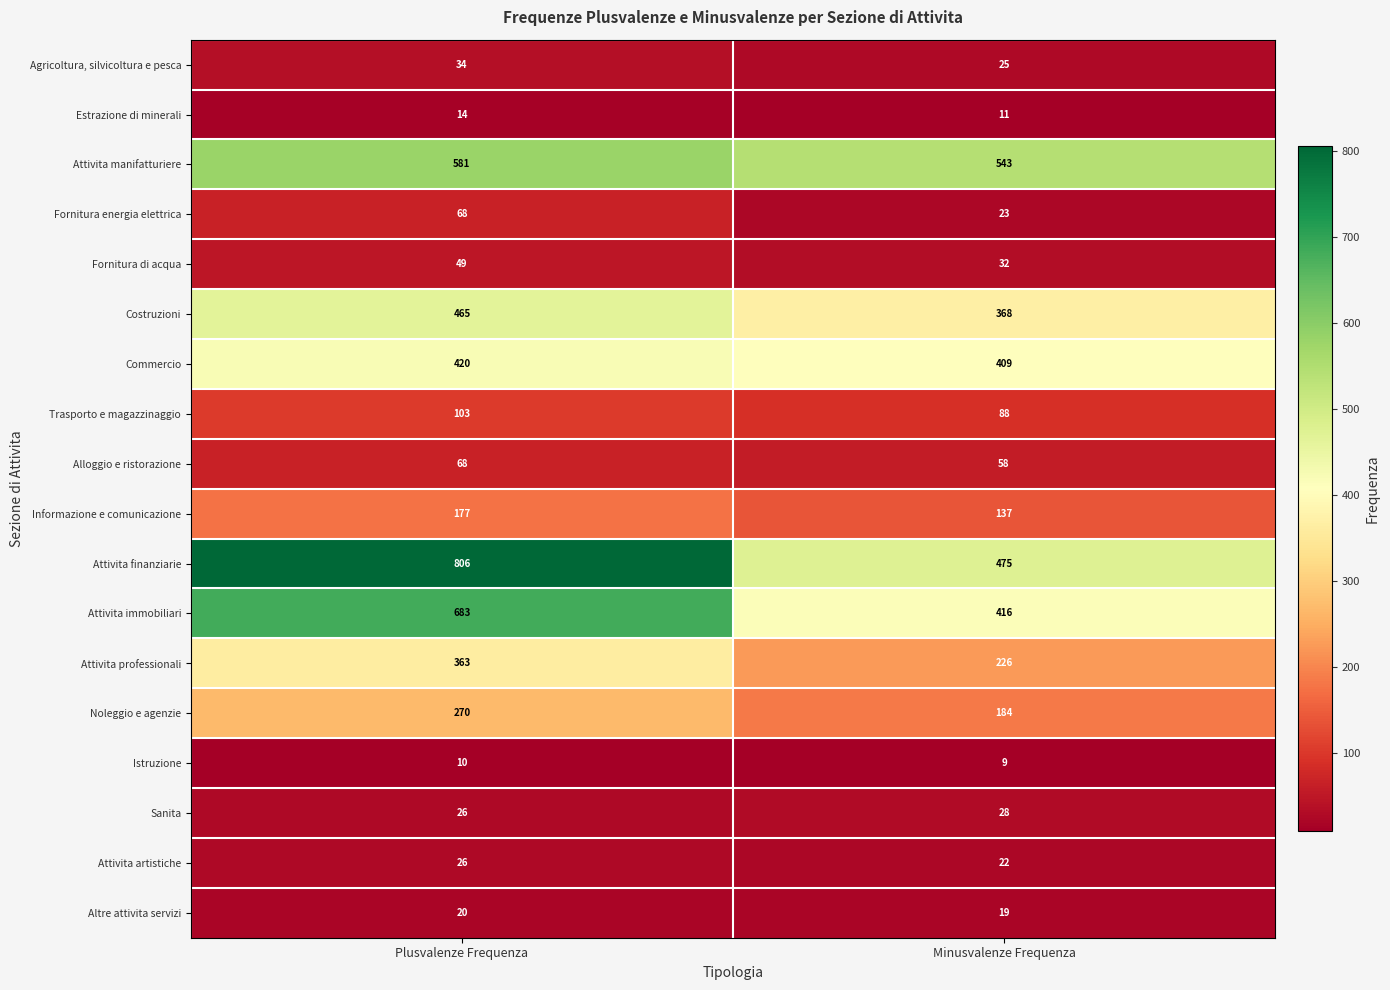

What is the maximum value shown in the chart?

806